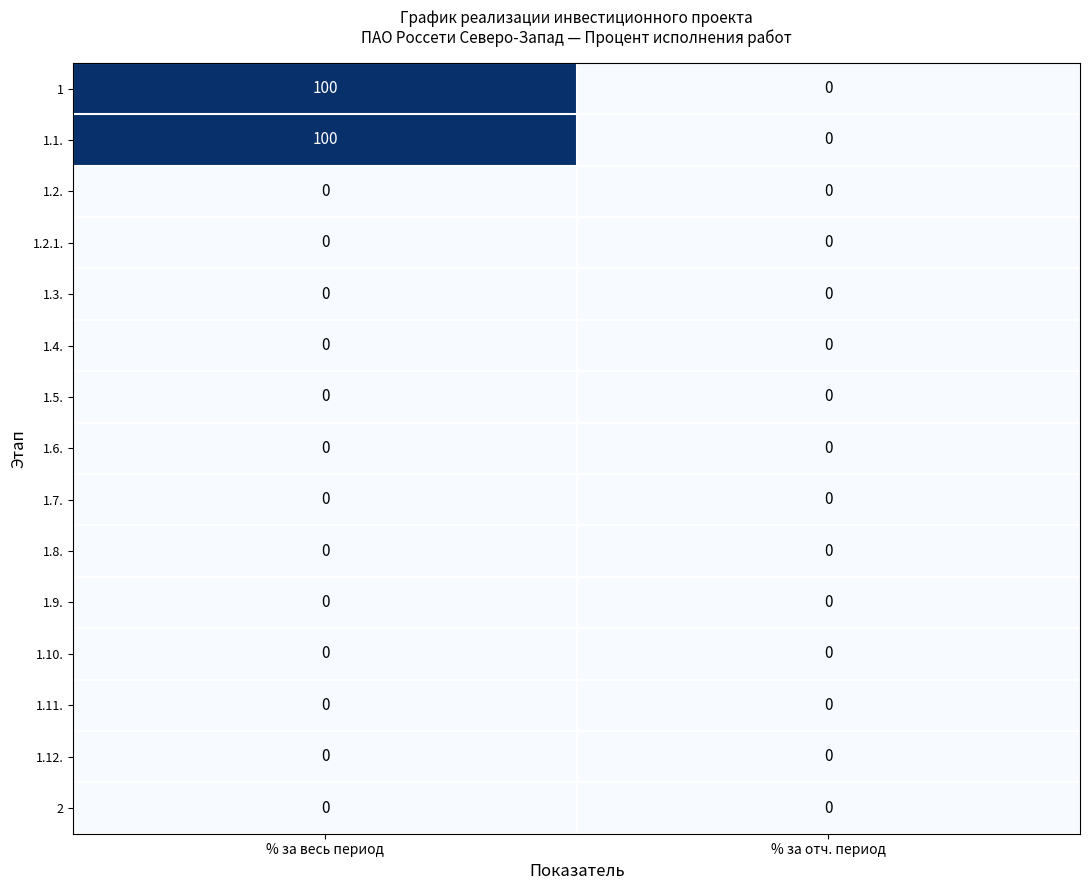

What is the difference between the highest and lowest values at % за весь период?

100